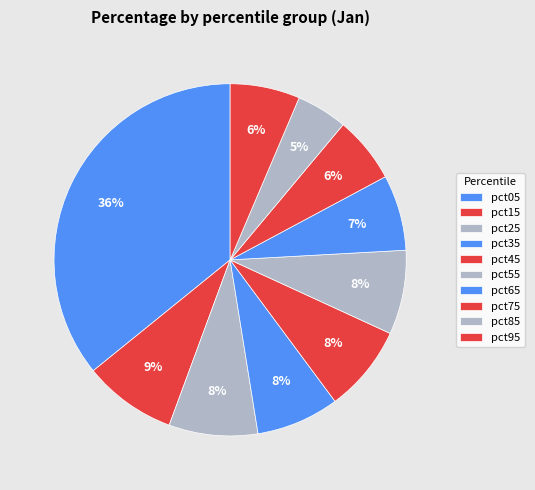

To the nearest percent, what is the average slice percentage?

10%